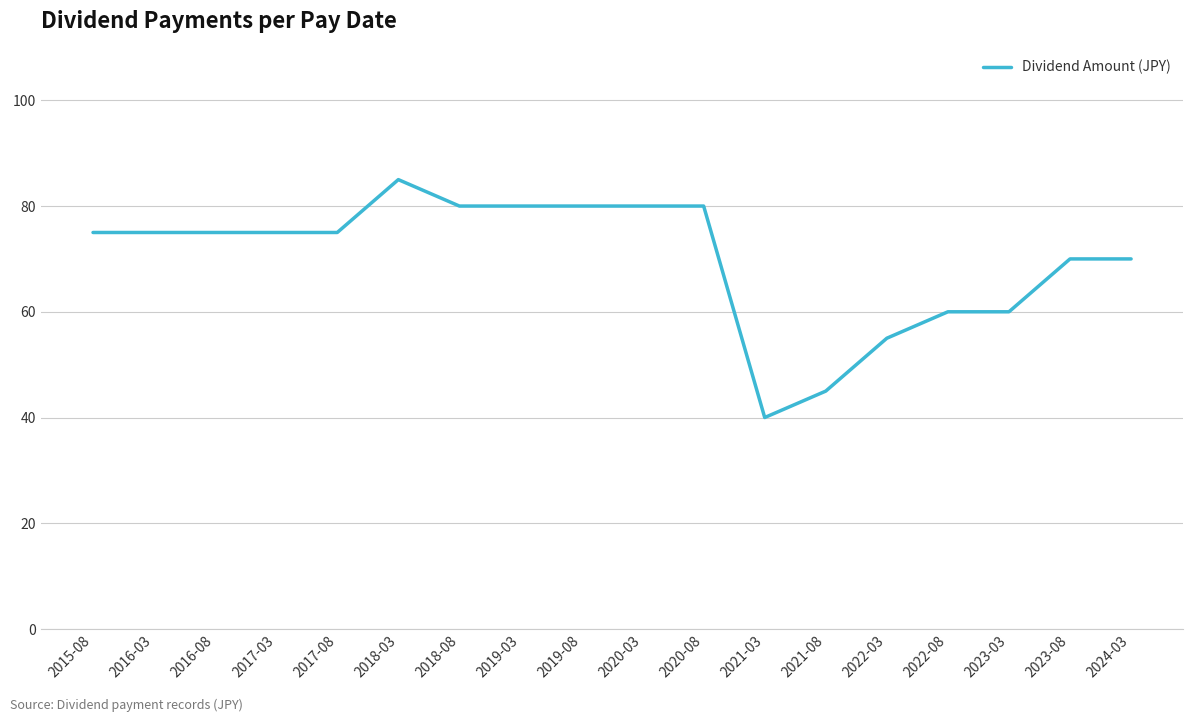

What is the approximate value at 2017-08, to the nearest 5?

75